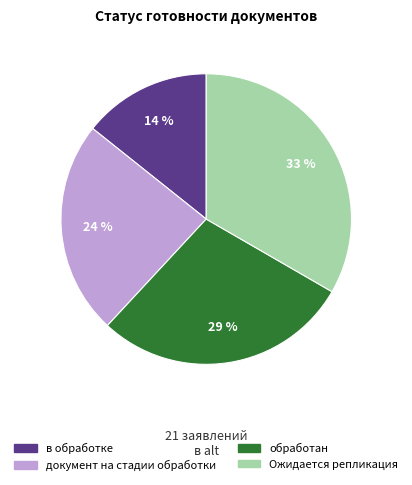

What is the largest slice in the pie chart?

Ожидается репликация